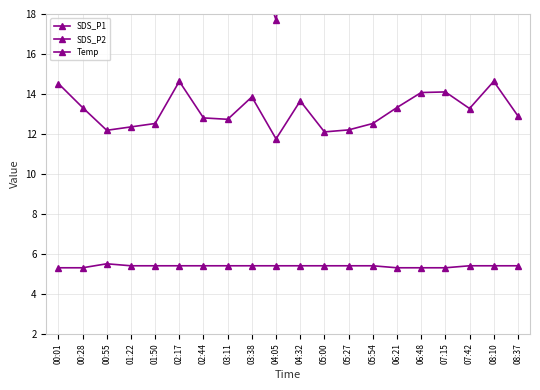

Reading left to right, extract all data points from this chart.

SDS_P1: 00:01=29.2	00:28=24.8	00:55=19.8	01:22=28.0	01:50=22.1	02:17=24.7	02:44=21.0	03:11=22.4	03:38=21.3	04:05=17.7	04:32=25.9	05:00=22.1	05:27=18.6	05:54=22.1	06:21=24.8	06:48=29.7	07:15=27.5	07:42=25.4	08:10=24.7	08:37=22.8
SDS_P2: 00:01=14.5	00:28=13.3	00:55=12.2	01:22=12.3	01:50=12.5	02:17=14.6	02:44=12.8	03:11=12.7	03:38=13.8	04:05=11.8	04:32=13.7	05:00=12.1	05:27=12.2	05:54=12.5	06:21=13.3	06:48=14.1	07:15=14.1	07:42=13.3	08:10=14.6	08:37=12.9
Temp: 00:01=5.3	00:28=5.3	00:55=5.5	01:22=5.4	01:50=5.4	02:17=5.4	02:44=5.4	03:11=5.4	03:38=5.4	04:05=5.4	04:32=5.4	05:00=5.4	05:27=5.4	05:54=5.4	06:21=5.3	06:48=5.3	07:15=5.3	07:42=5.4	08:10=5.4	08:37=5.4